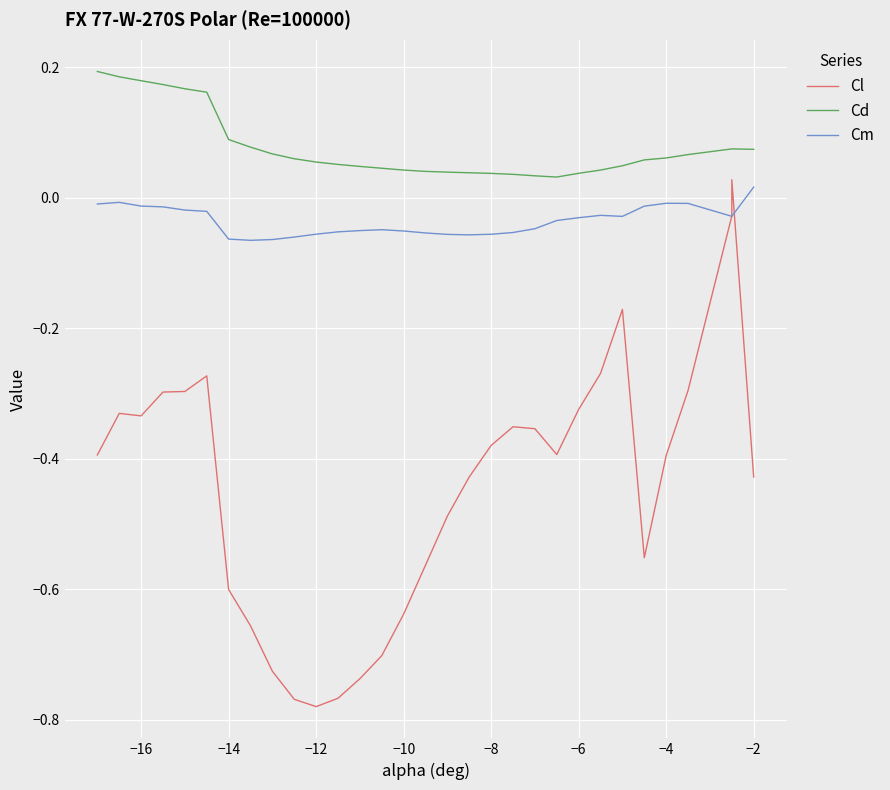

Which series has the largest total across all categories?

Cd